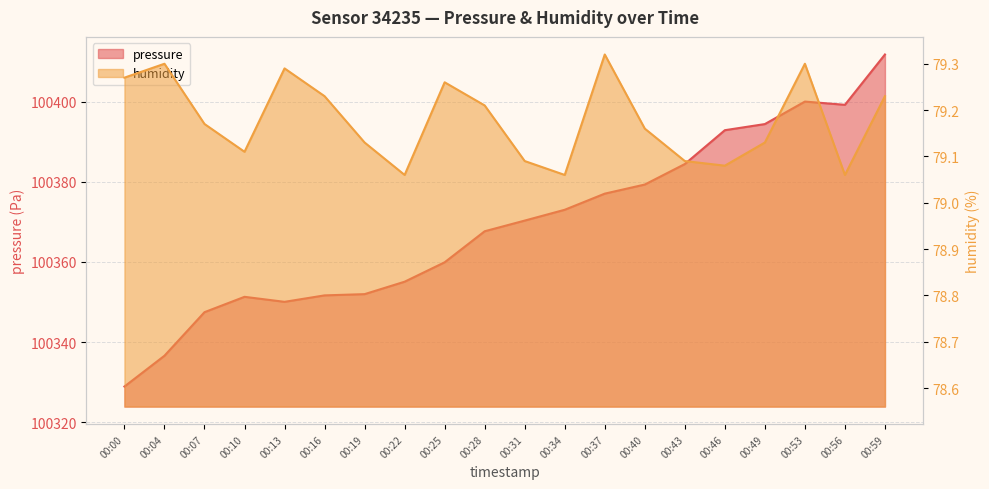

Rank the series at 00:40 from highest to lowest value.

pressure, humidity